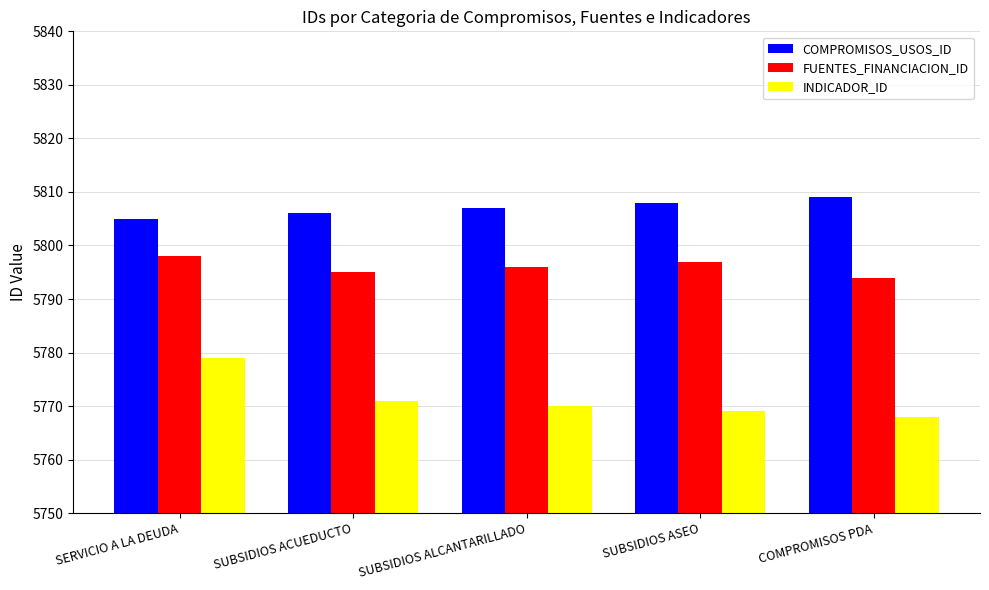

What is the label of the 1st bar from the left?

SERVICIO A LA DEUDA